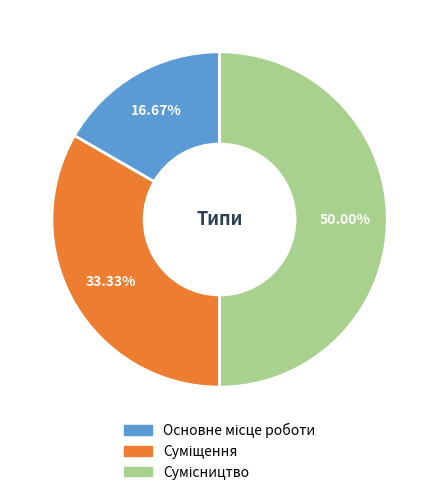

Count the number of slices in the pie.

3